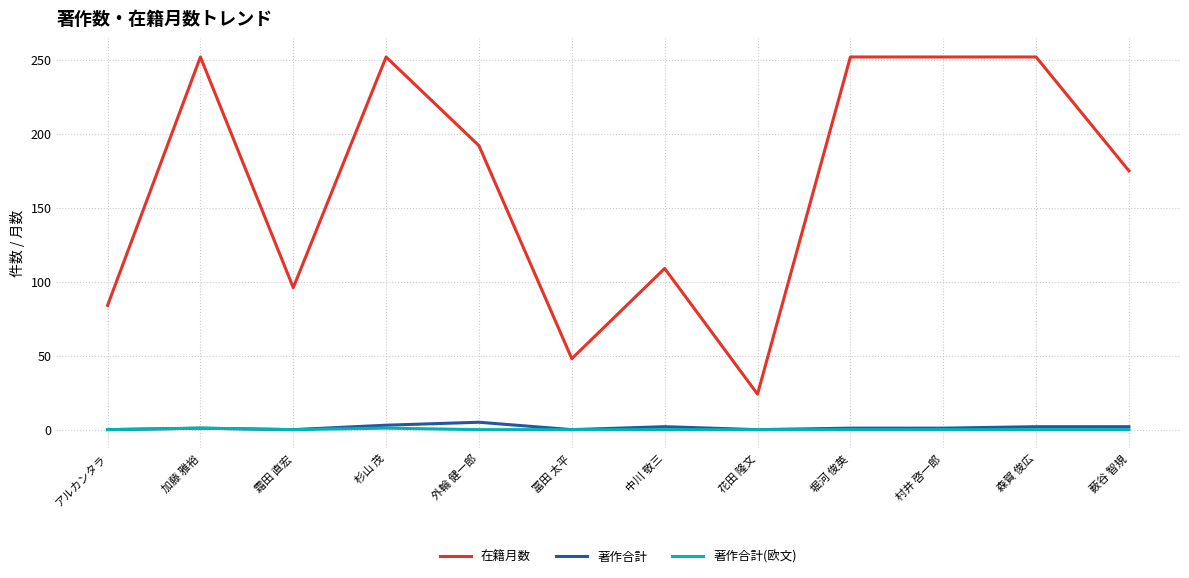

What is the difference between the 著作合計 values at 中川 敬三 and 外輪 健一郎?

3